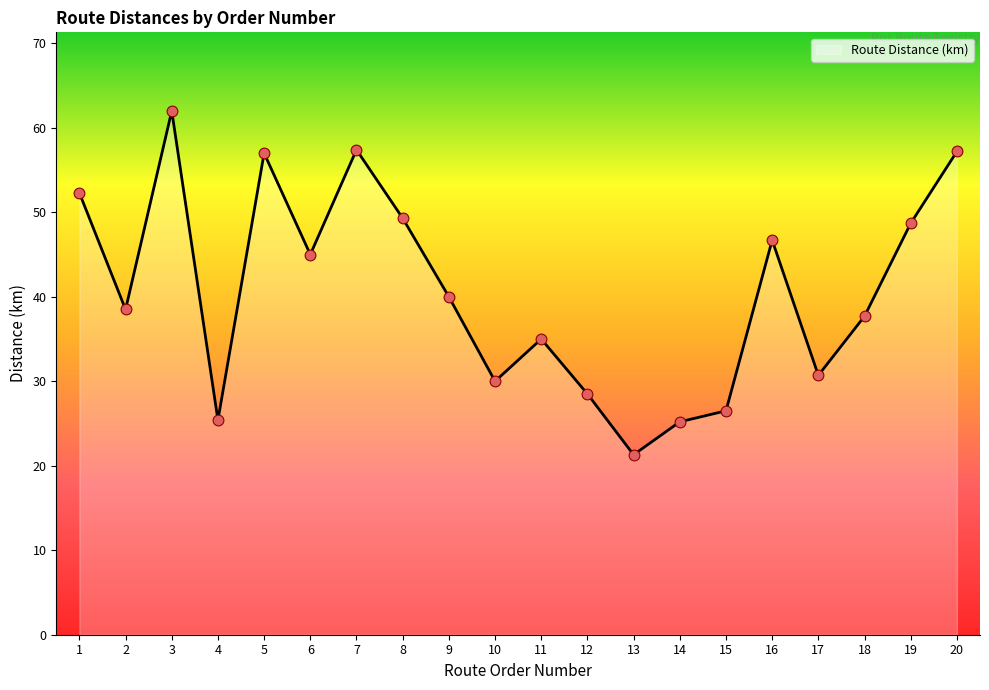

What is the change in value from 2 to 7?

+18.9